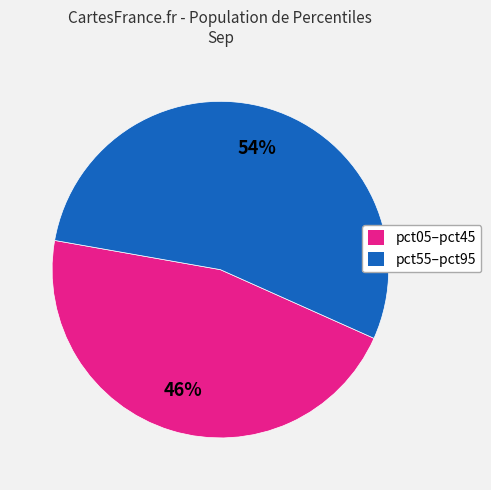

To the nearest percent, what is the difference between the largest and smallest slice percentages?

8%